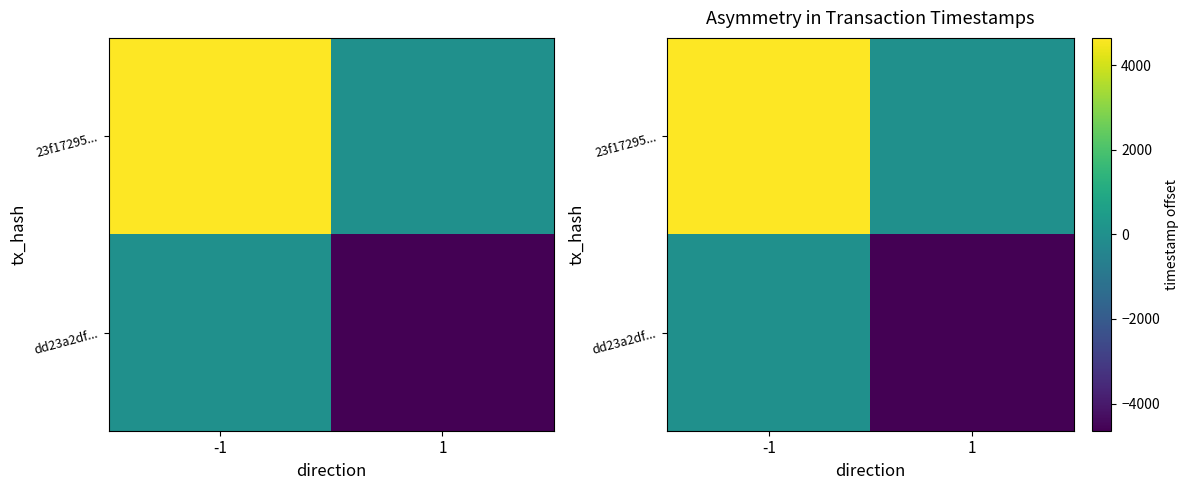

What is the sum of the dd23a2df... values at -1 and 1?

-4641.5